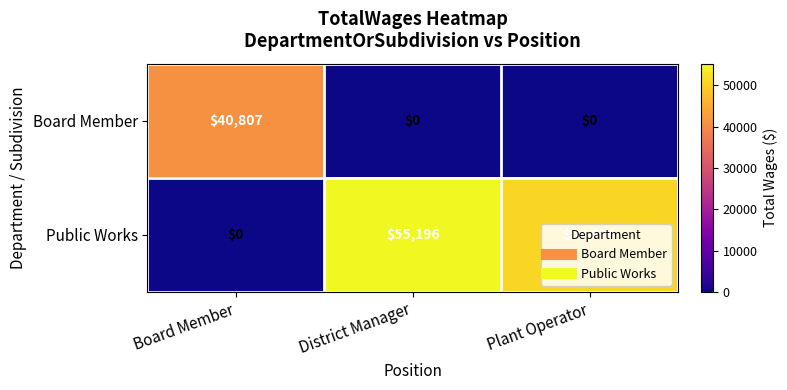

What is the difference between the maximum and minimum values in the Board Member series?

40807